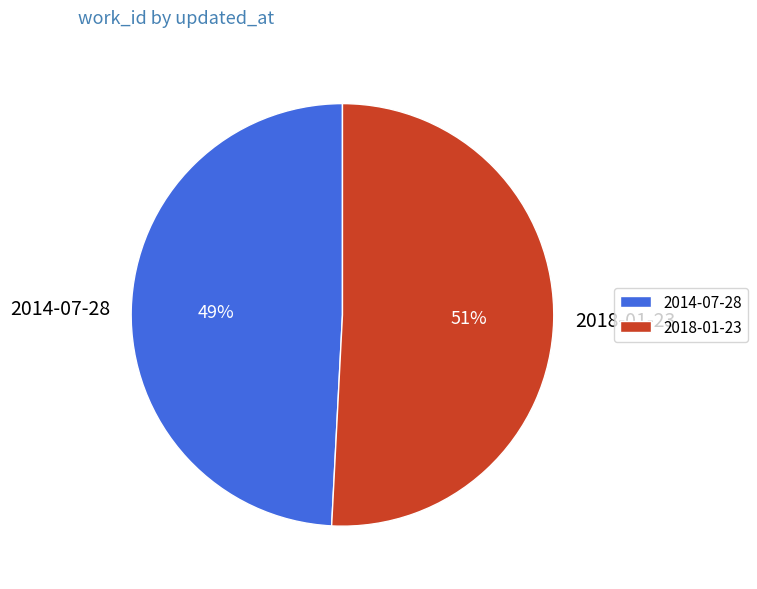

Between 2014-07-28 and 2018-01-23, which is larger?

2018-01-23